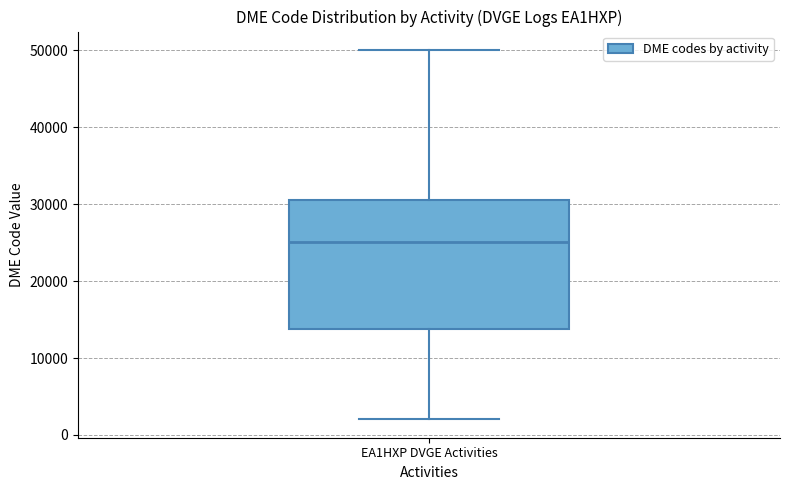

Read this box plot against the y-axis: the position of the median line, the range covered by the box, and the ends of both whiskers. The values are not printed on the chart, so give them approximately, as read against the axis.

median 25000, box 14000 to 31000, whiskers 2000 to 50000